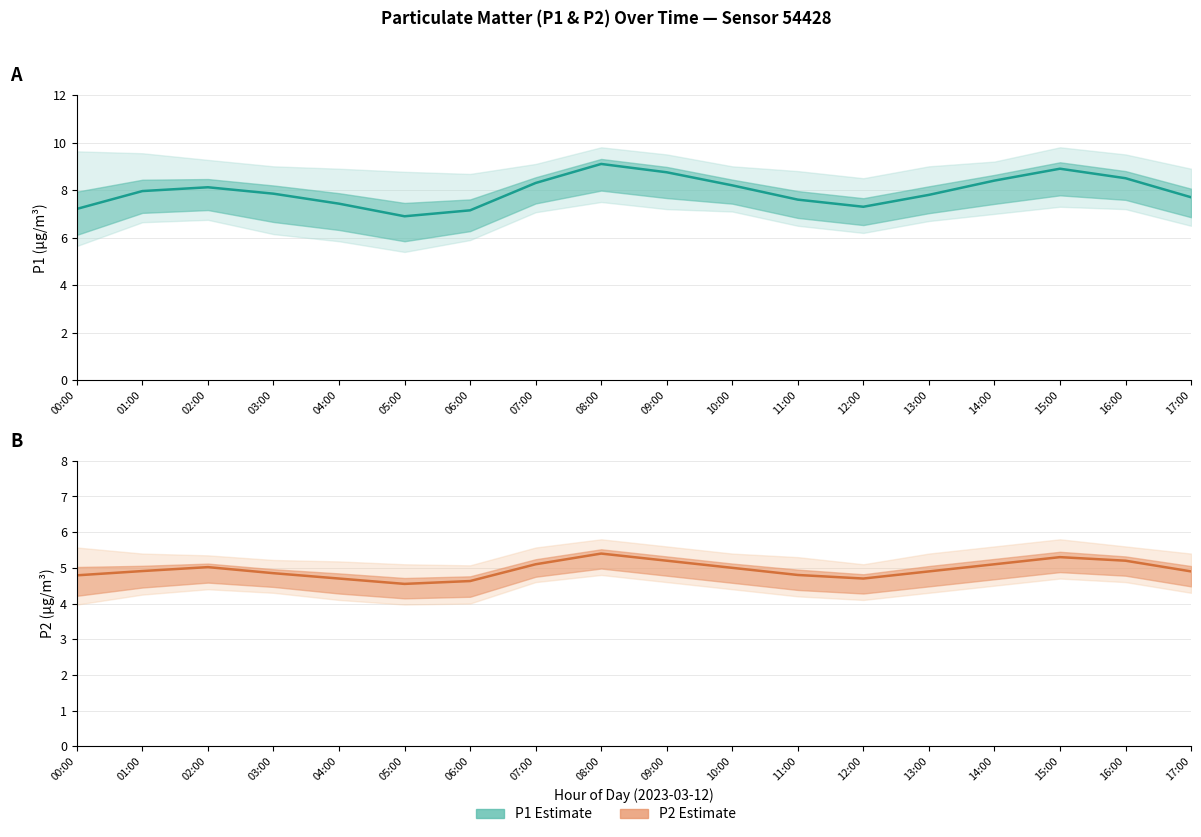

What is the greatest value displayed?

9.1